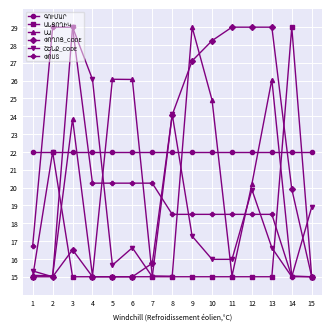

What is the spread (max minus min) of values at 9?

14.0